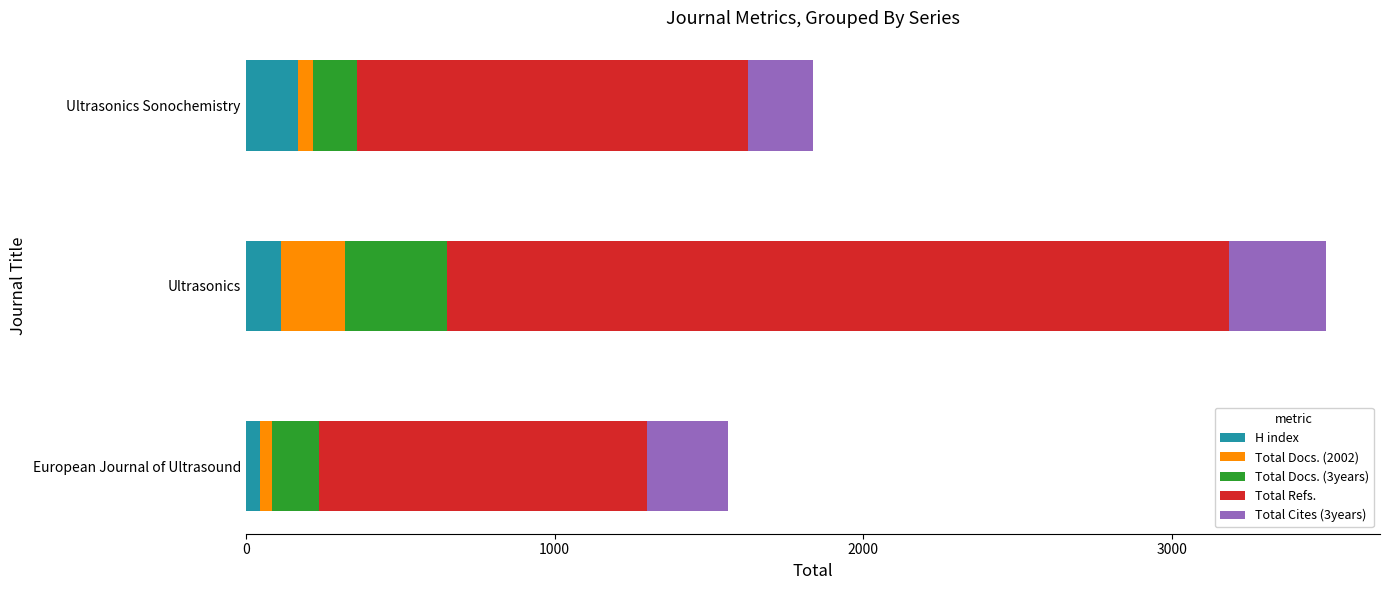

What is the maximum value for H index?

170